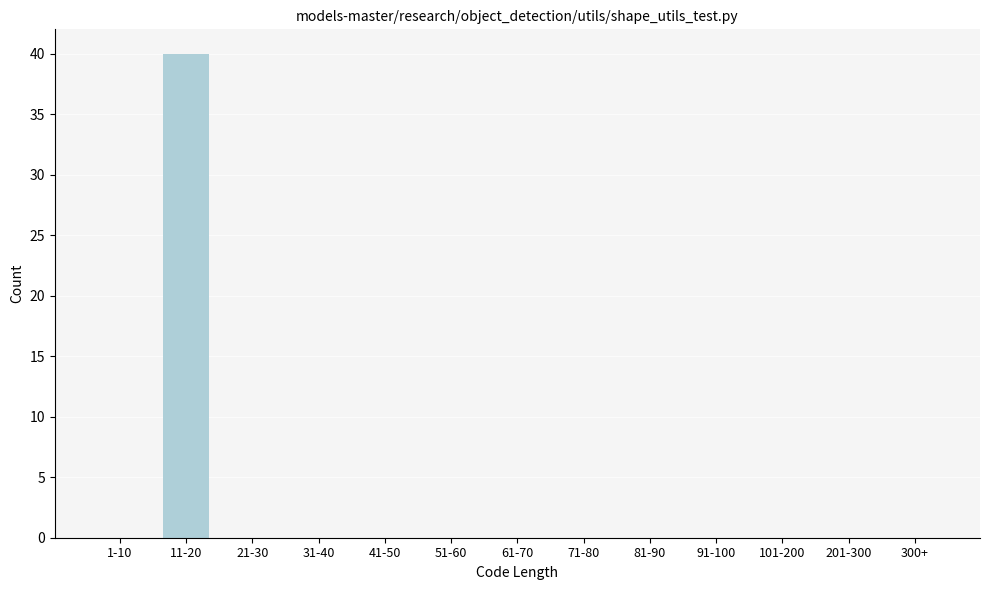

Reading left to right, transcribe all the data shown in this chart.

1-10=0	11-20=40	21-30=0	31-40=0	41-50=0	51-60=0	61-70=0	71-80=0	81-90=0	91-100=0	101-200=0	201-300=0	300+=0